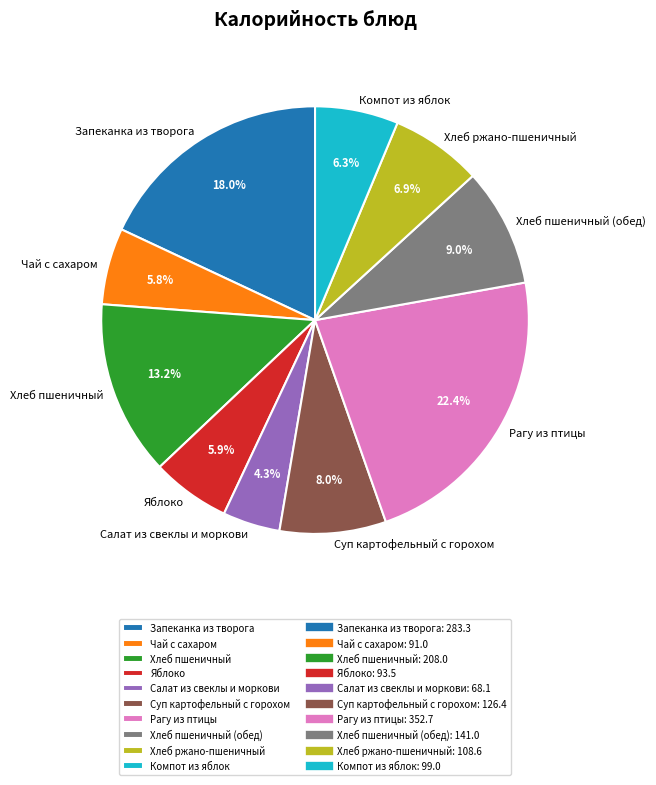

What is the largest slice in the pie chart?

Рагу из птицы